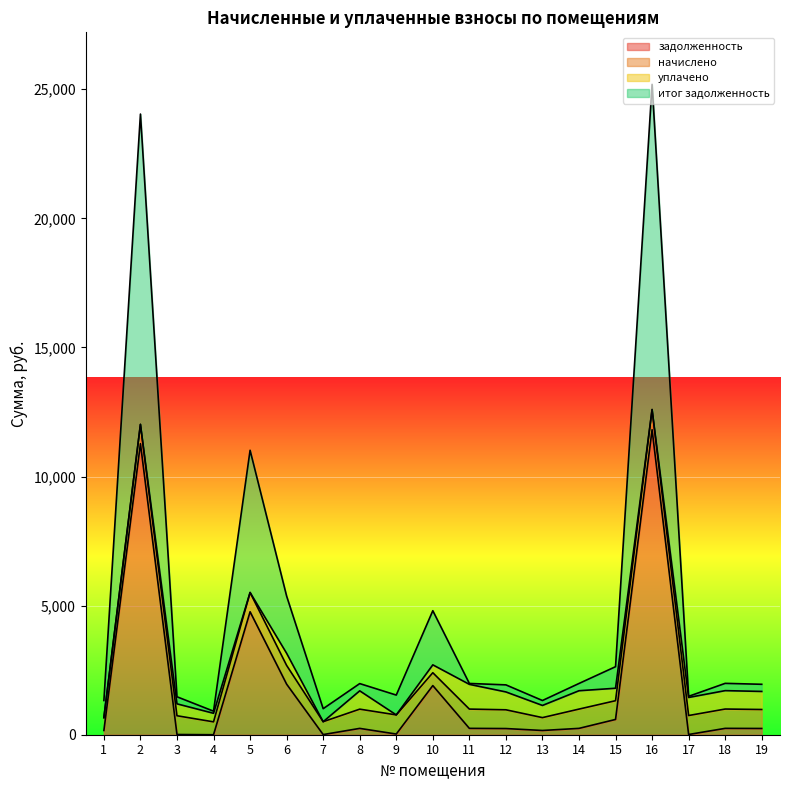

What are all the series names shown in the legend?

задолженность, начислено, уплачено, итог задолженность